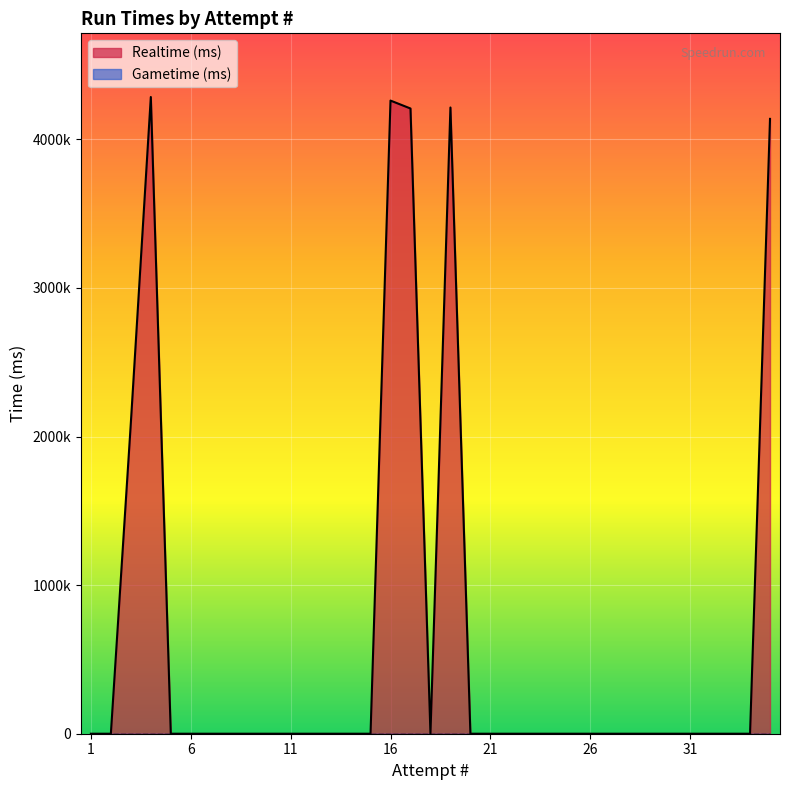

At which category does the data reach its first local valley?

18